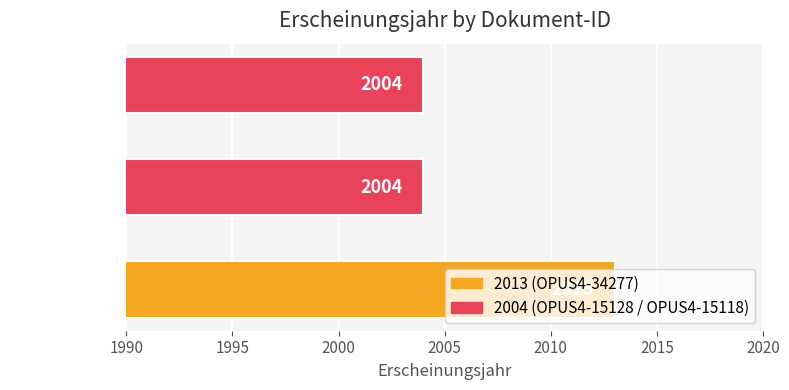

What is the maximum value shown in the chart?

2013